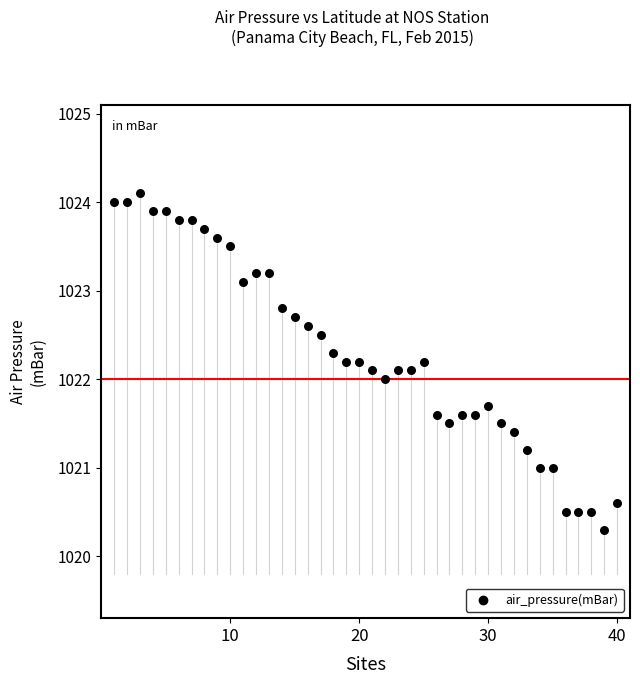

What is the range of X values (max minus min)?

39.0